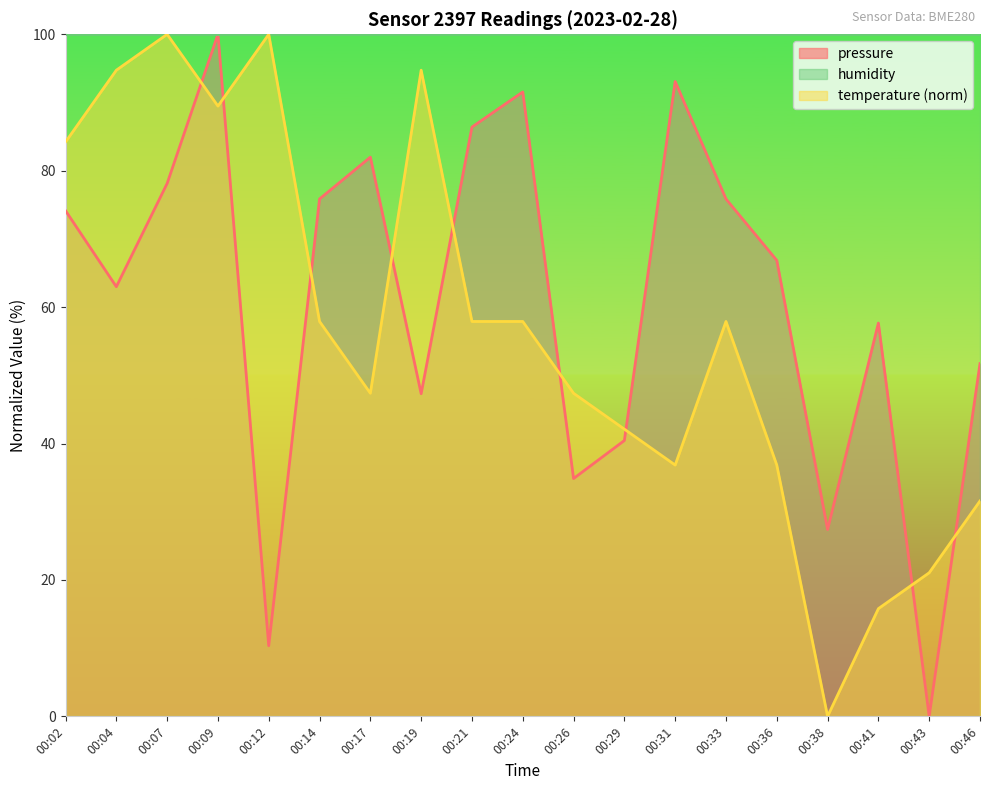

What is the average value of the pressure series?

60.9